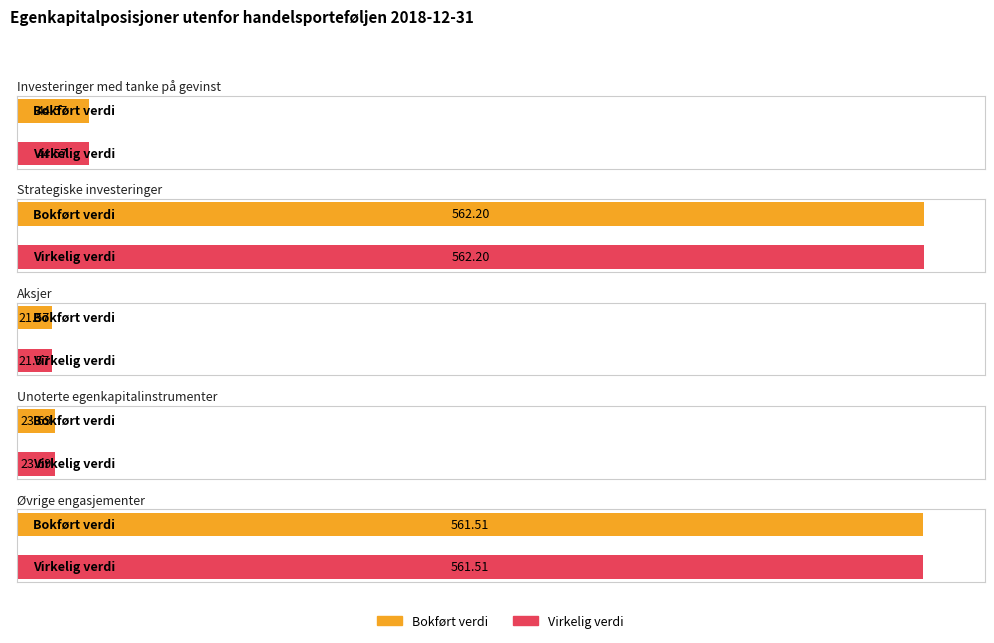

What is the difference between the maximum and second lowest values in the Virkelig verdi series?

538.5